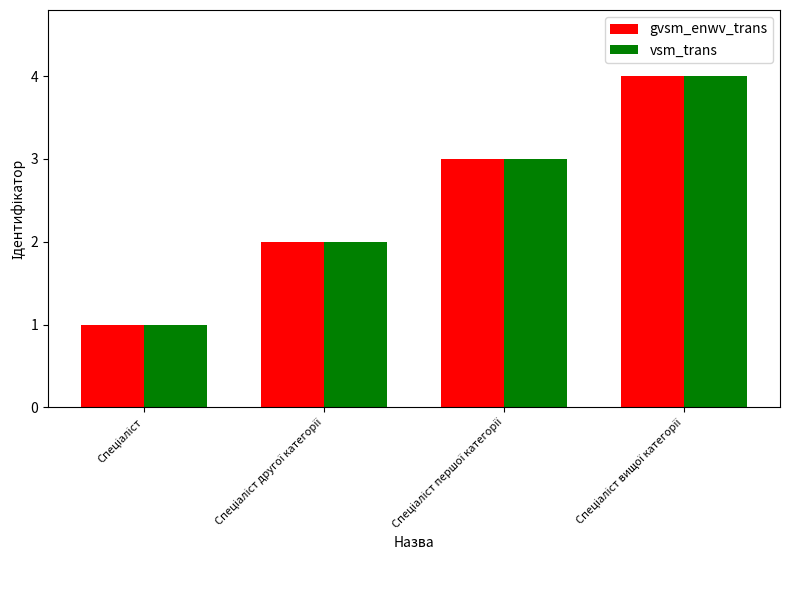

What is the greatest value displayed?

4